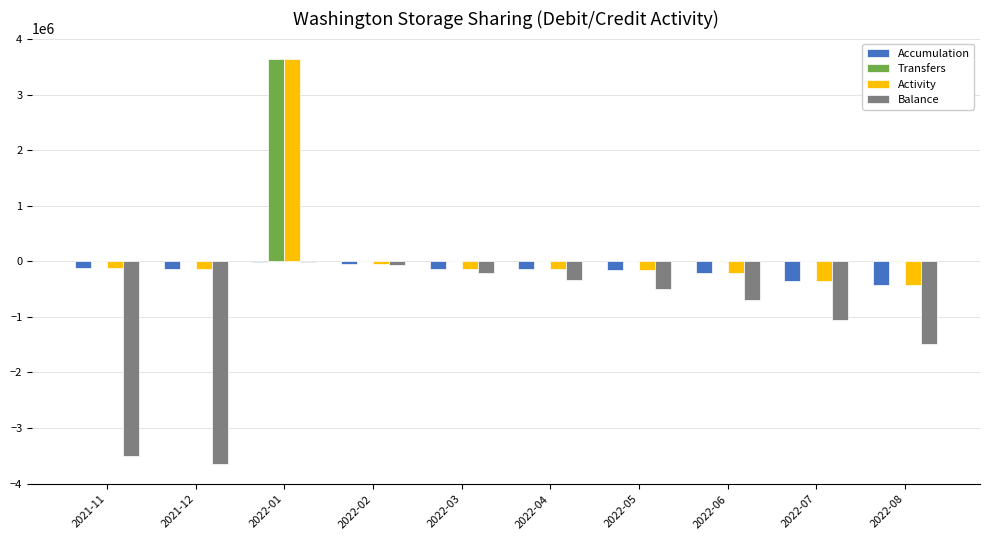

What is the sum of all Accumulation values?

-1738556.3